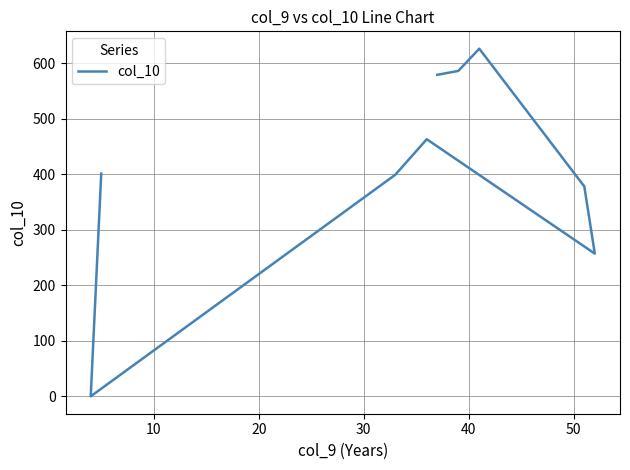

Does the chart display data point markers on the line(s)?

No